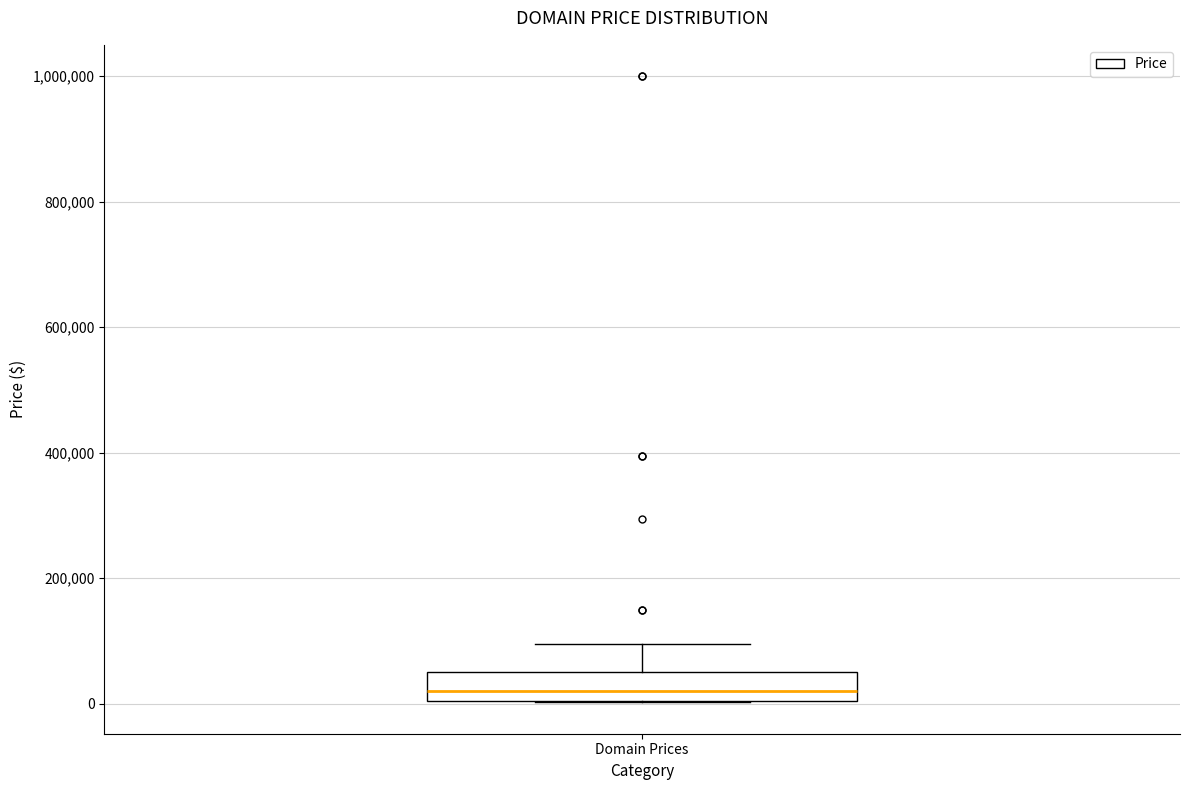

Where is the upper edge of the box for Domain Prices on the y-axis? The values are not printed on the chart, so give them approximately, as read against the axis.

40000